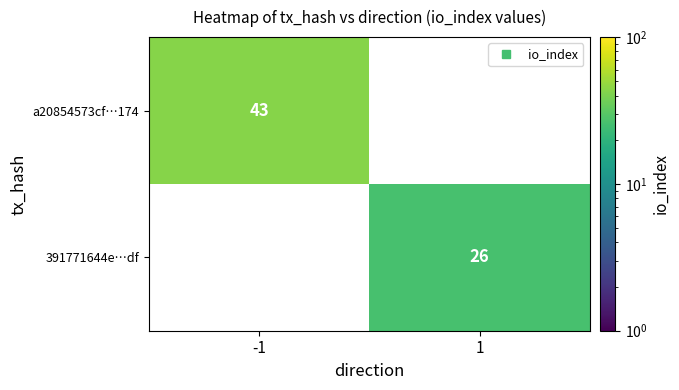

What value does the 391771644e…df series have at 1?

26.0